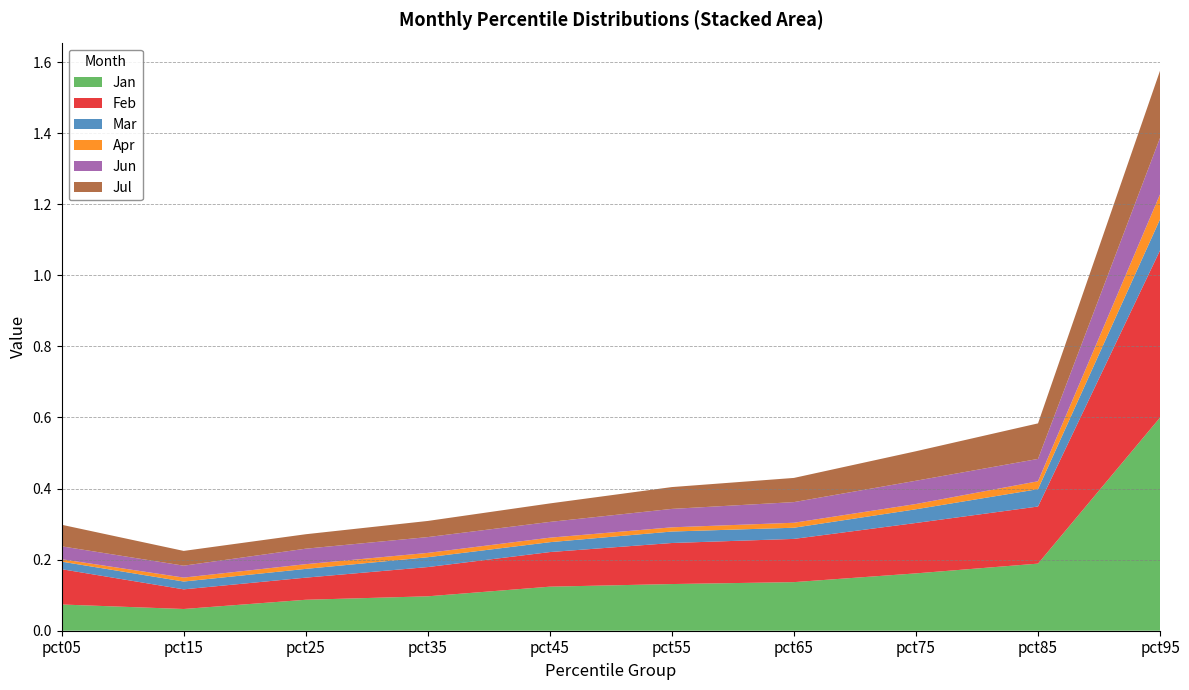

Reading right to left, extract all data points from this chart.

Jan: 0.6	0.2	0.2	0.1	0.1	0.1	0.1	0.1	0.1	0.1
Feb: 0.5	0.2	0.1	0.1	0.1	0.1	0.1	0.1	0.1	0.1
Mar: 0.1	0.0	0.0	0.0	0.0	0.0	0.0	0.0	0.0	0.0
Apr: 0.1	0.0	0.0	0.0	0.0	0.0	0.0	0.0	0.0	0.0
Jun: 0.2	0.1	0.1	0.1	0.1	0.0	0.0	0.0	0.0	0.0
Jul: 0.2	0.1	0.1	0.1	0.1	0.1	0.0	0.0	0.0	0.1